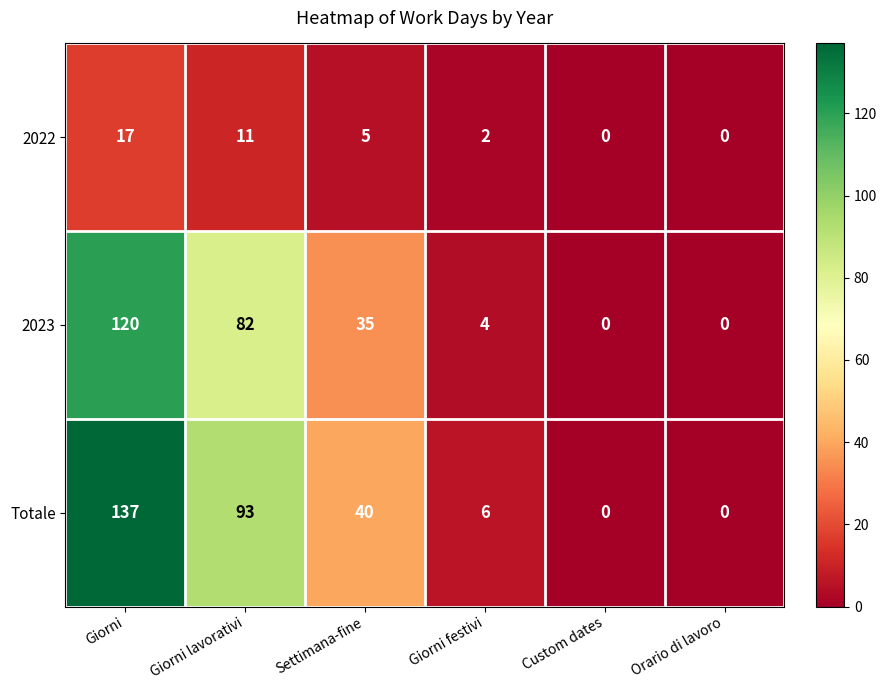

At which label is 2023 closest to 60?

Giorni lavorativi